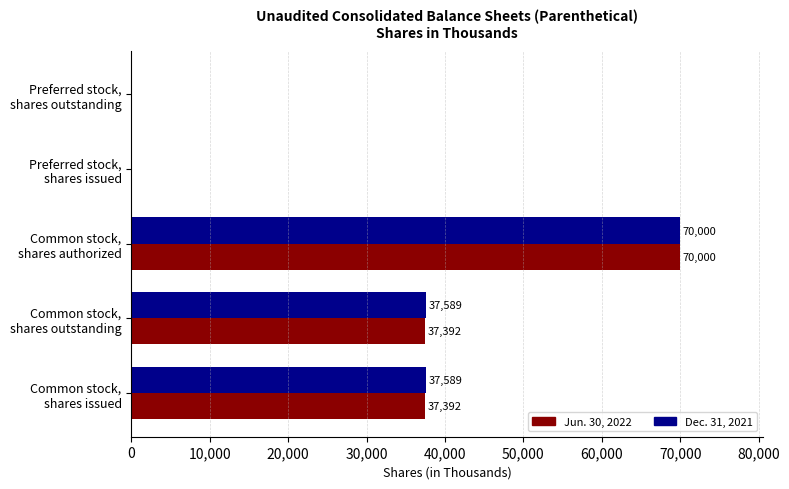

What is the maximum value for Jun. 30, 2022?

70000